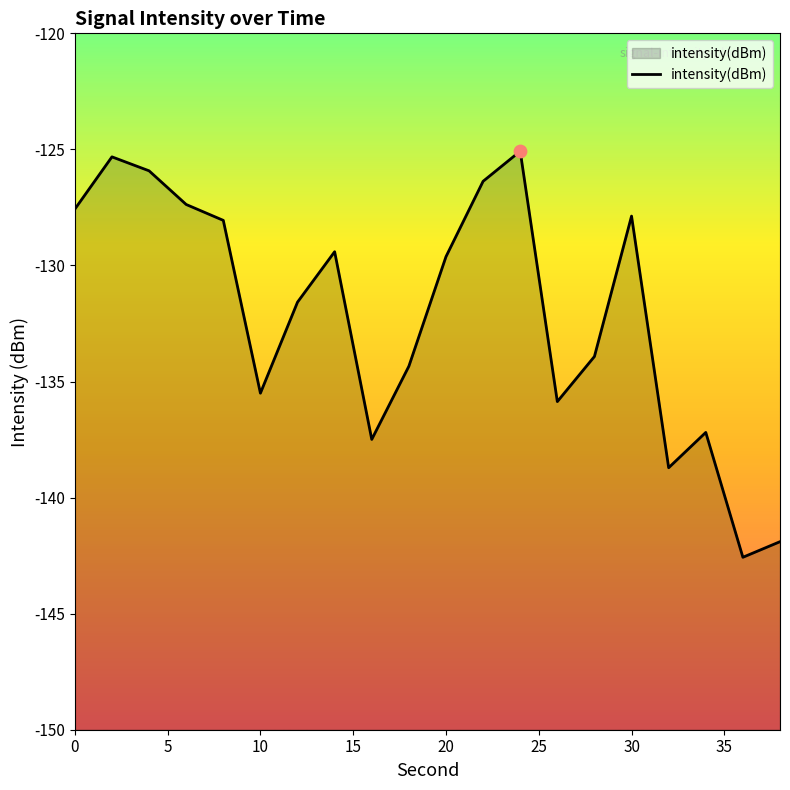

Between 12 and 28, which is larger?

12